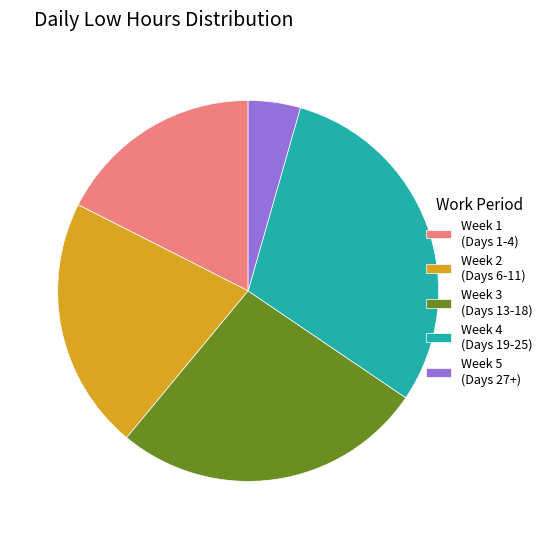

Do Week 5 (Days 27+) and Week 3 (Days 13-18) together represent more than half of the pie?

No